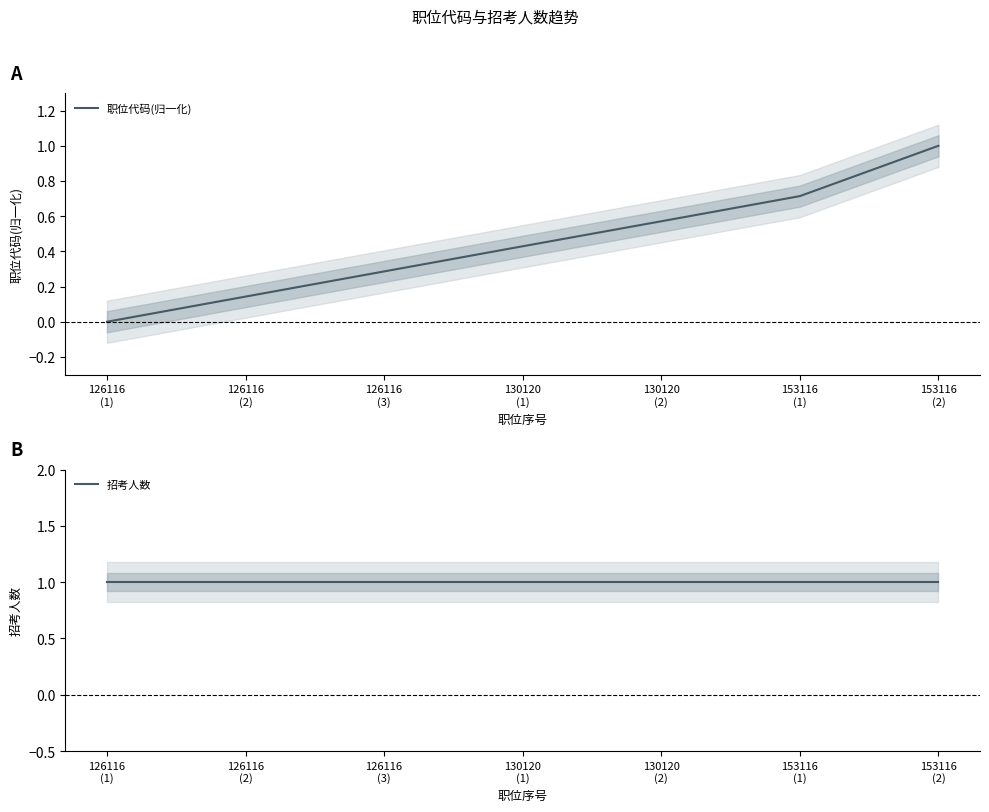

At which category is the sum across all series the highest?

153116
(2)